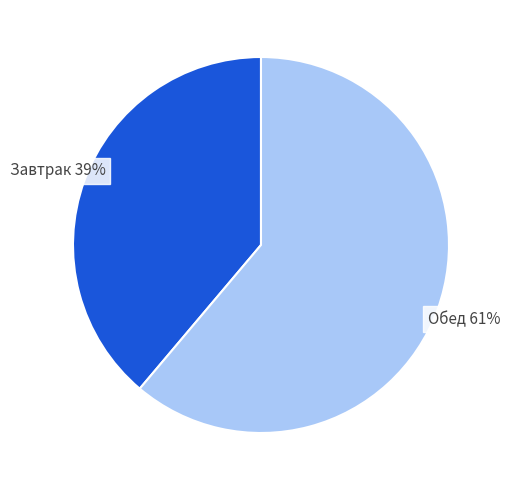

How many slices are in this pie chart?

2